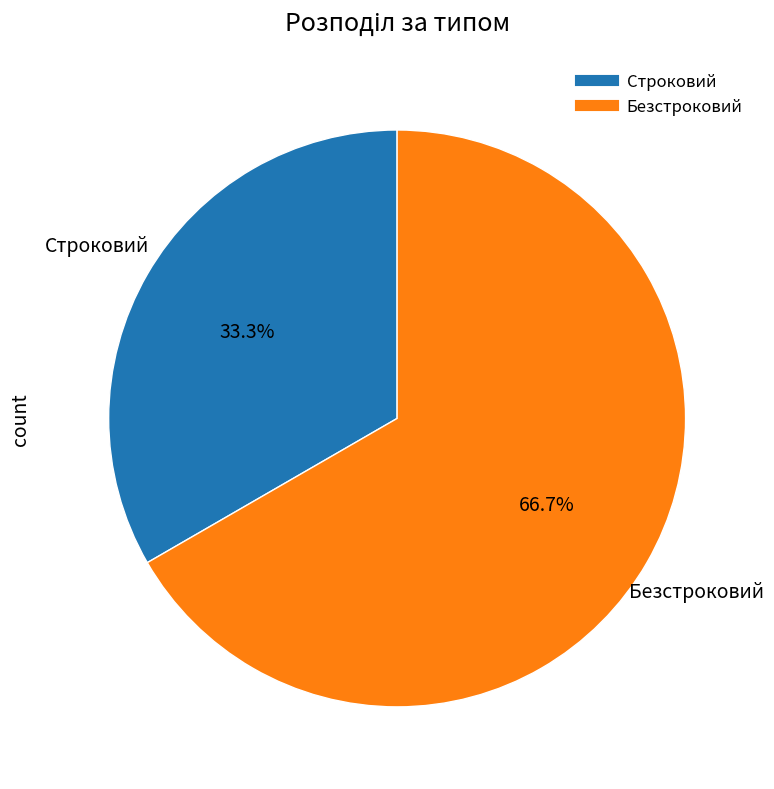

Which category has the smallest portion of the pie?

Строковий